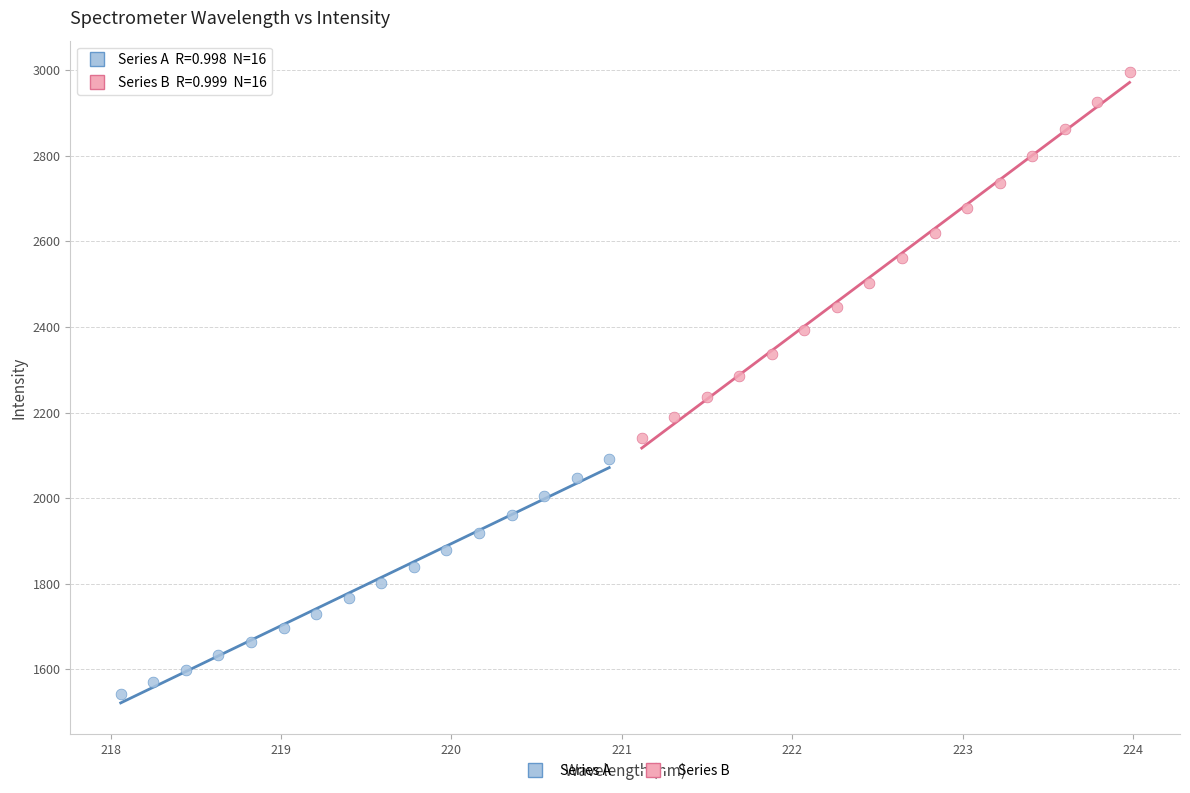

Which series has the largest Y range (max minus min)?

Series B